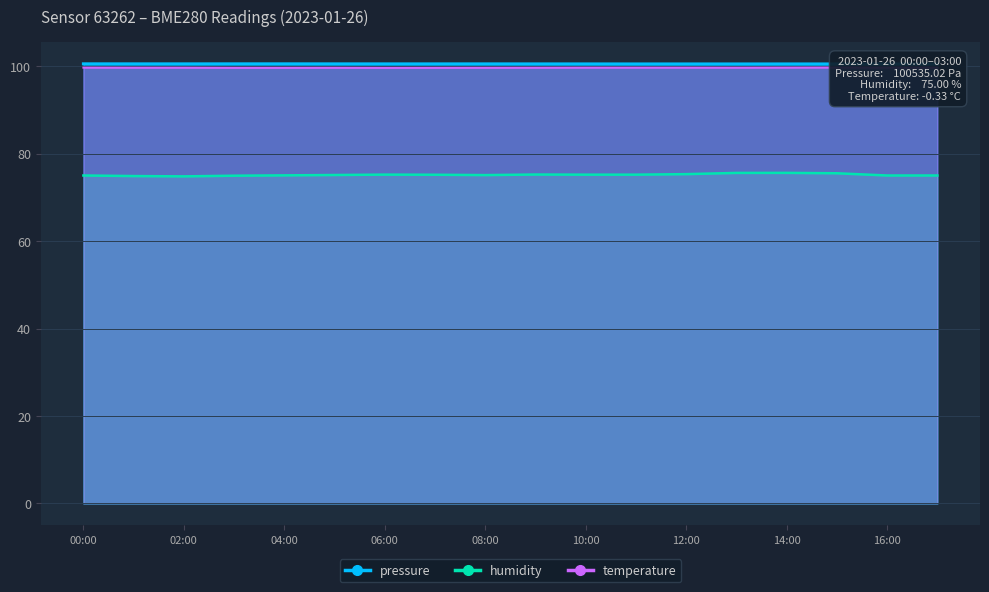

True or false: temperature and pressure intersect in this chart.

False